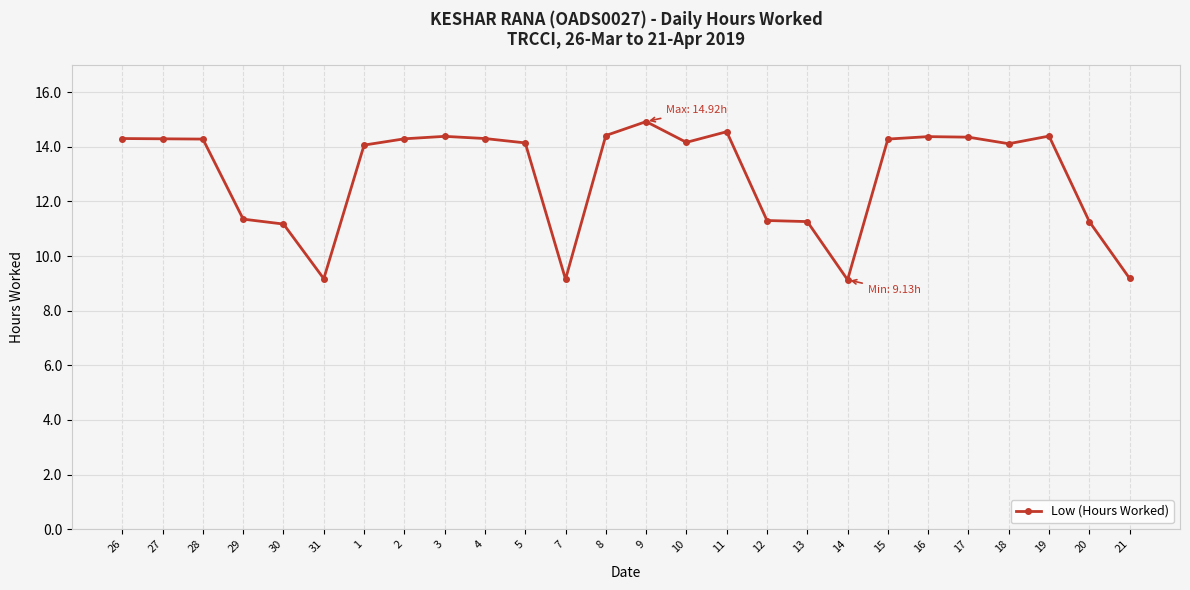

How many distinct data groups are displayed?

1